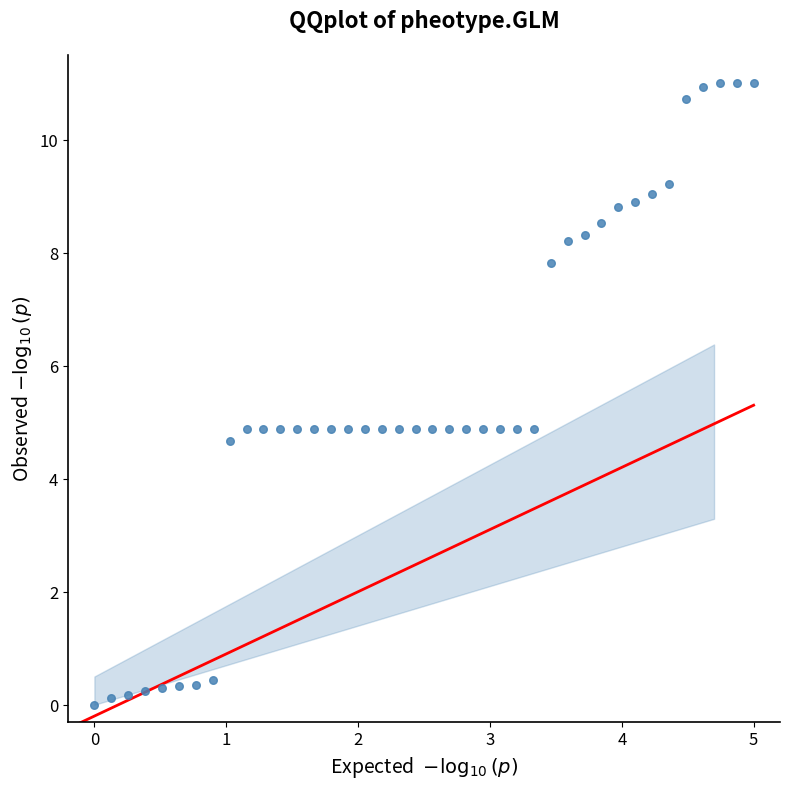

What is the range of X values (max minus min)?

5.0